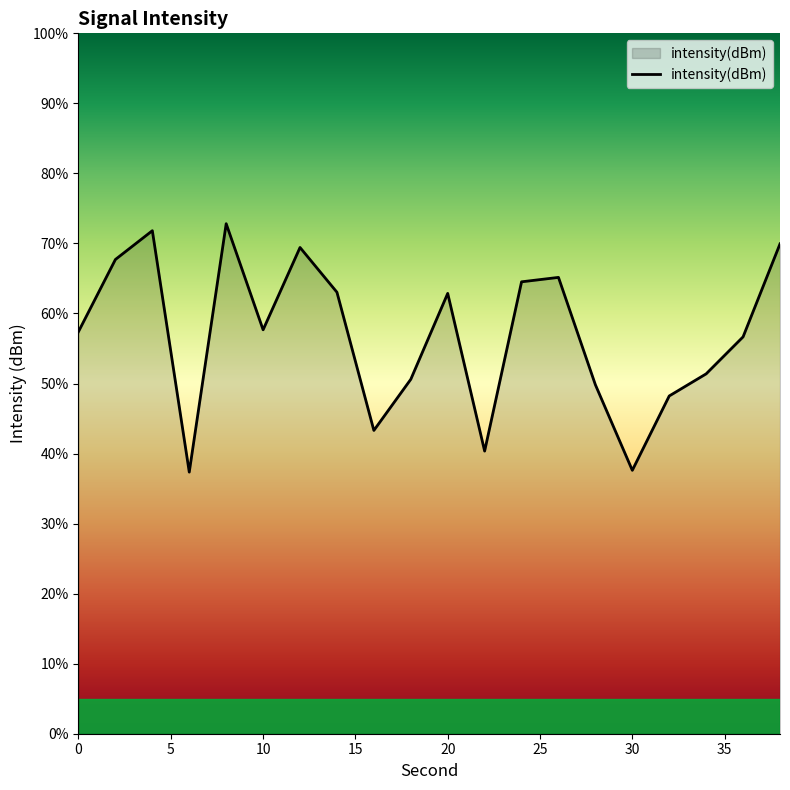

What is the difference between the maximum and minimum values?

35.5